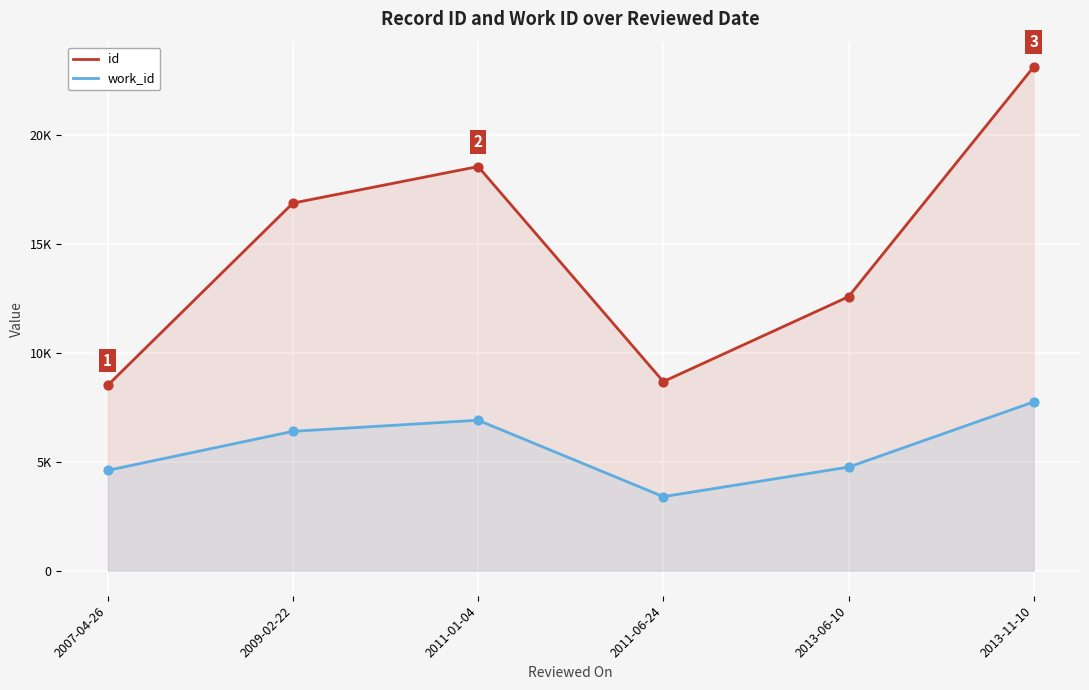

At how many categories does at least one series exceed 8887?

4